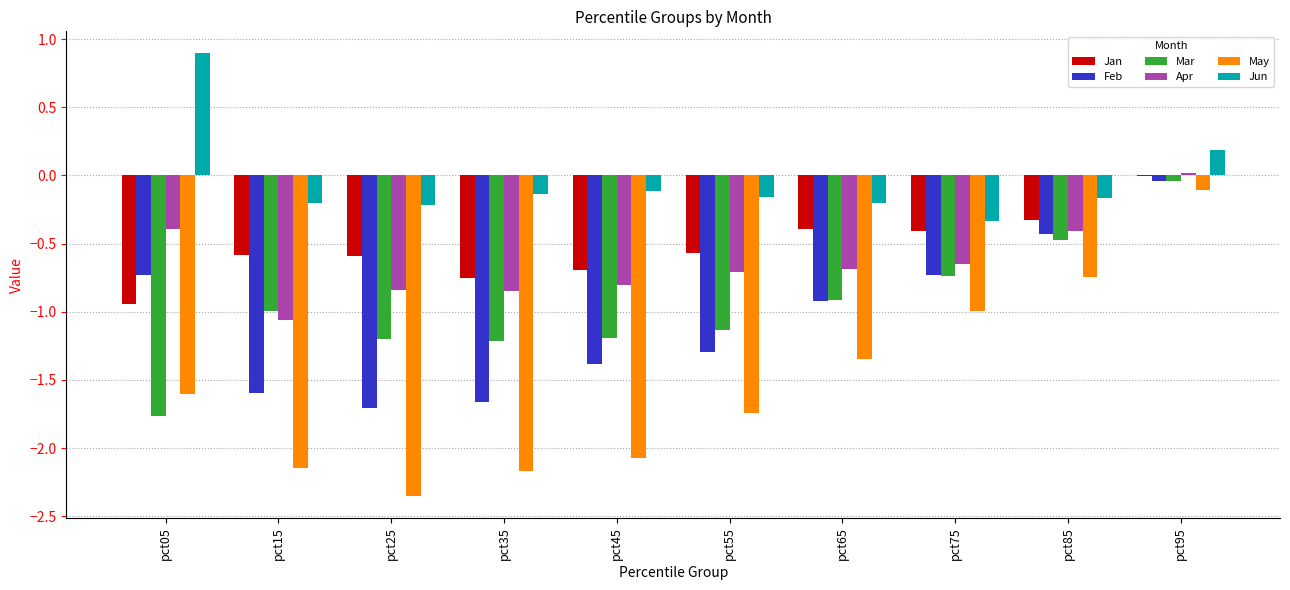

What is the average value of the Mar series?

-1.0